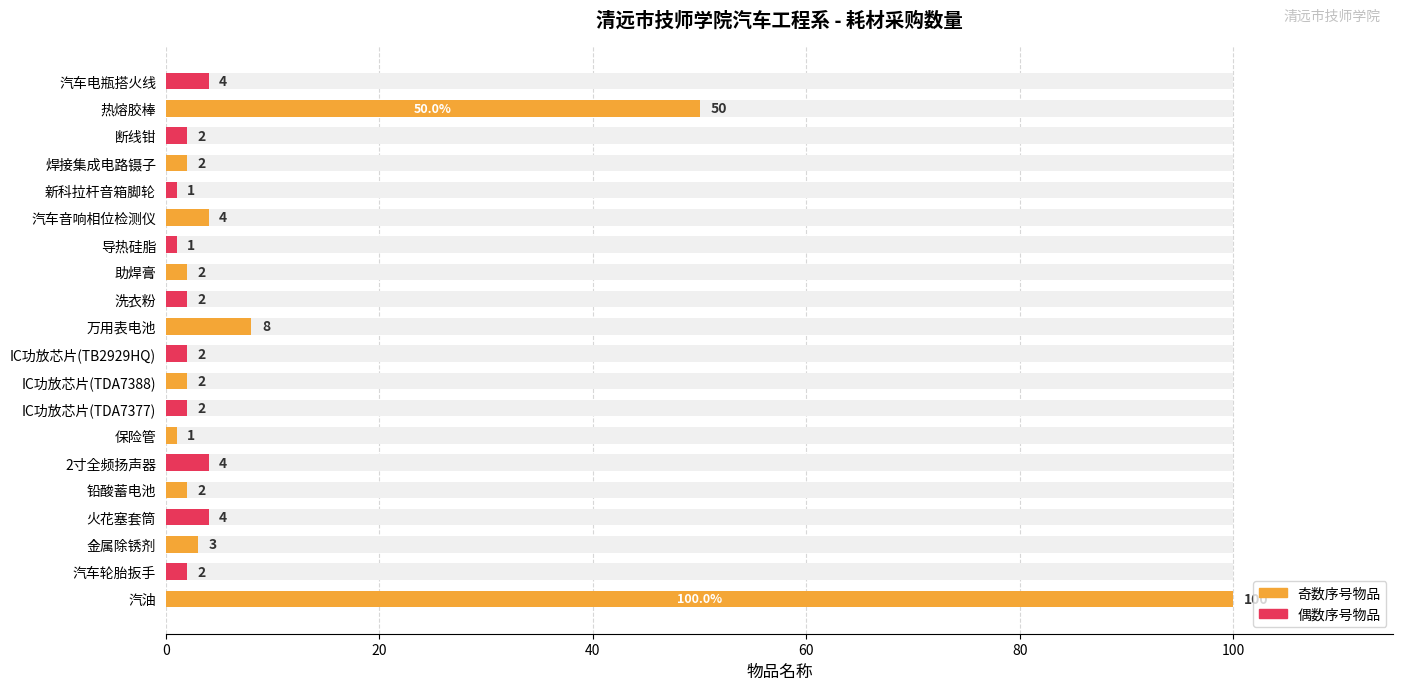

The chart shows a value of 1 at 新科拉杆音箱脚轮. True or false?

True